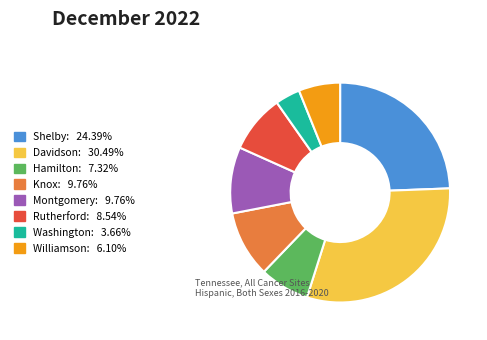

Is there any slice that represents more than half of the pie?

No